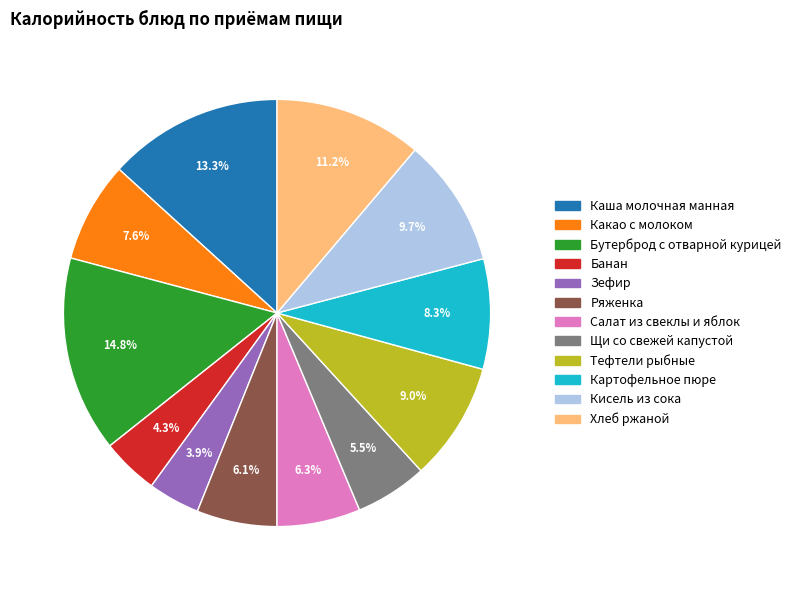

What percentage do Тефтели рыбные and Банан together represent?

13.3%